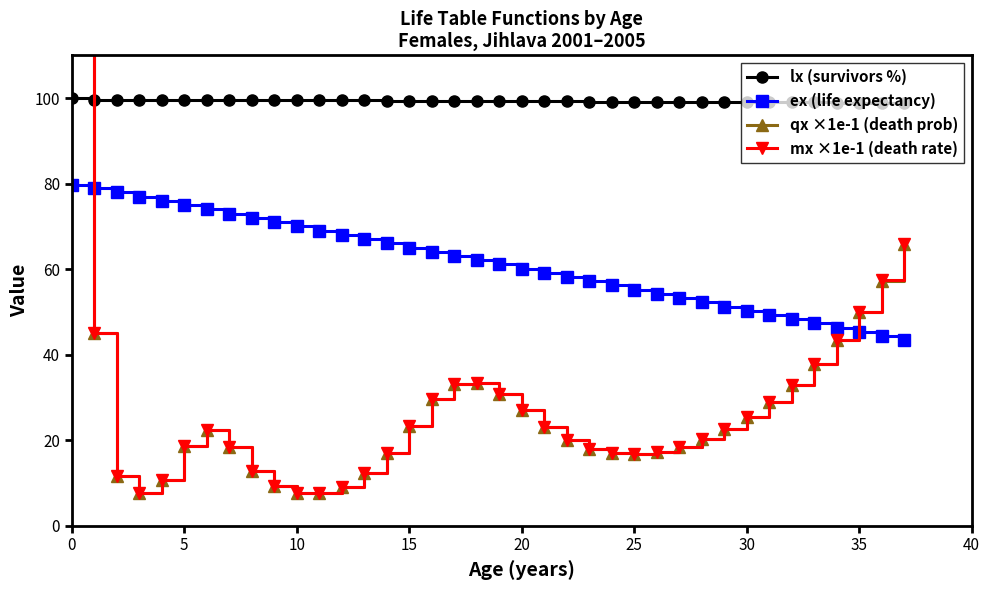

What is the difference between the second highest and minimum values in the qx ×1e-1 (death prob) series?

58.3